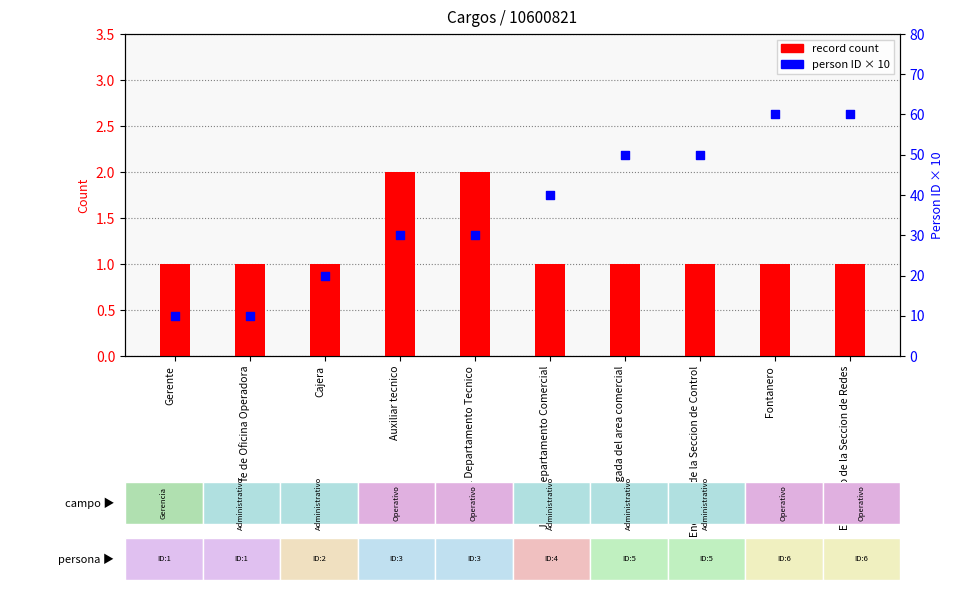

What is the total value across all series at Encaragada del area comercial?

51